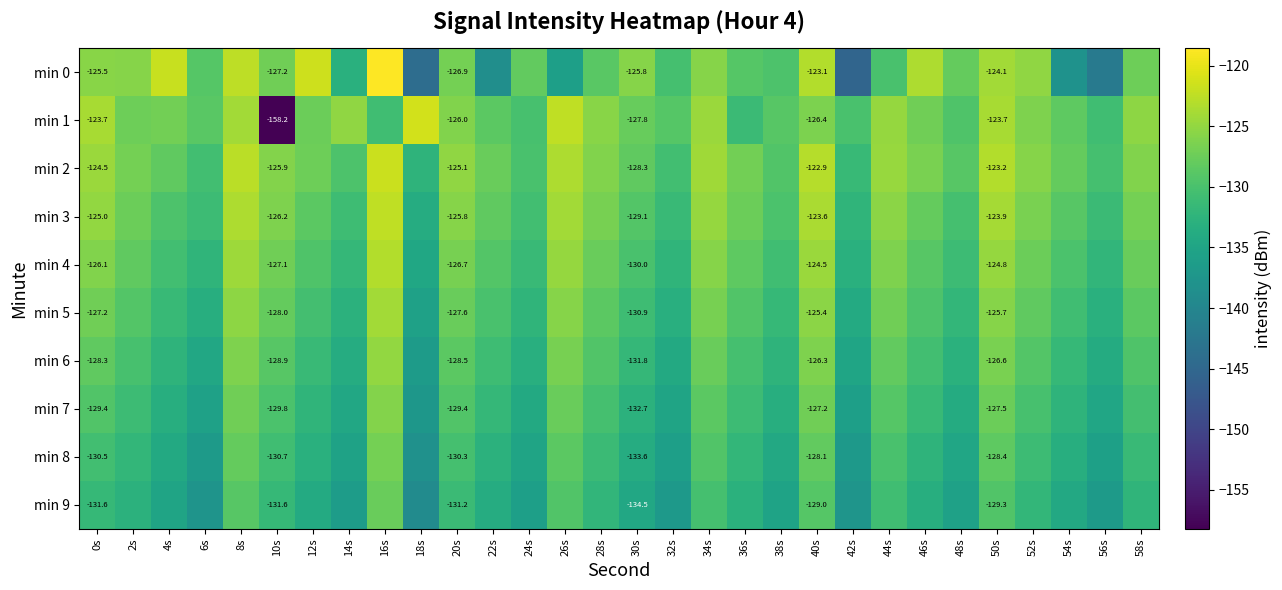

Read the min 8 value at 26s.

-128.5